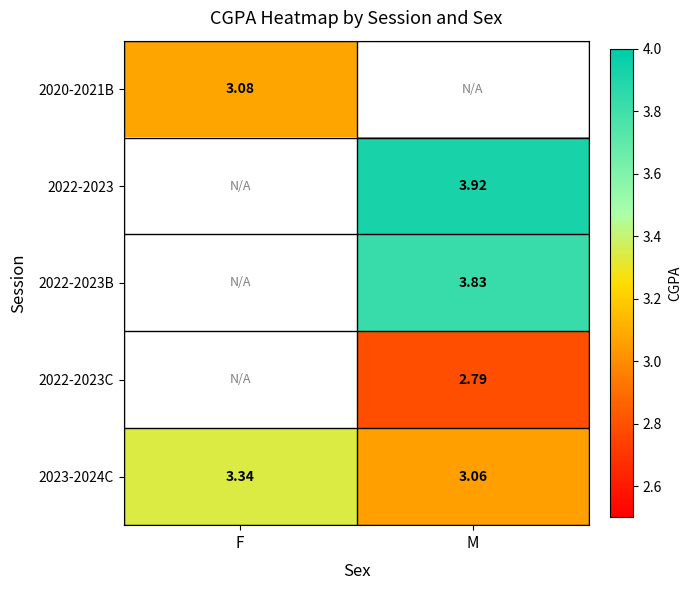

At which label does 2023-2024C reach its peak?

F